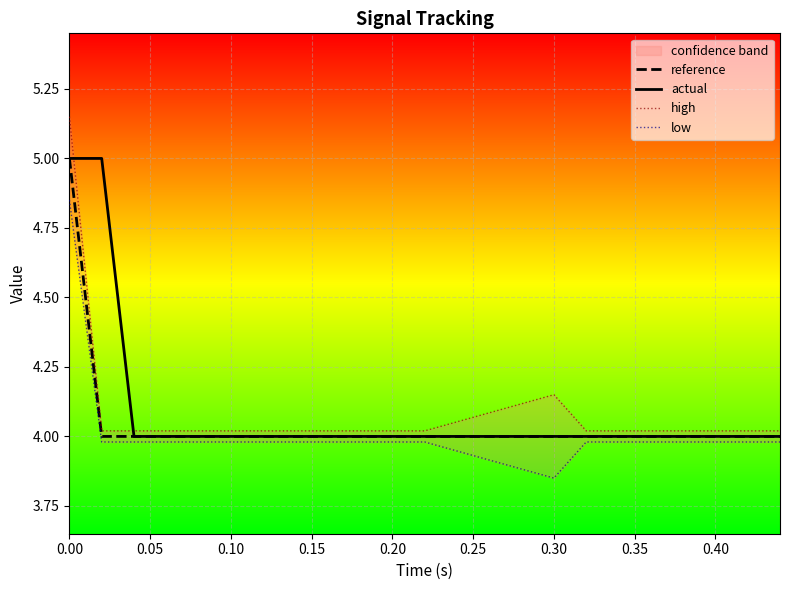

True or false: reference has more than 2 points higher than both neighbors.

False